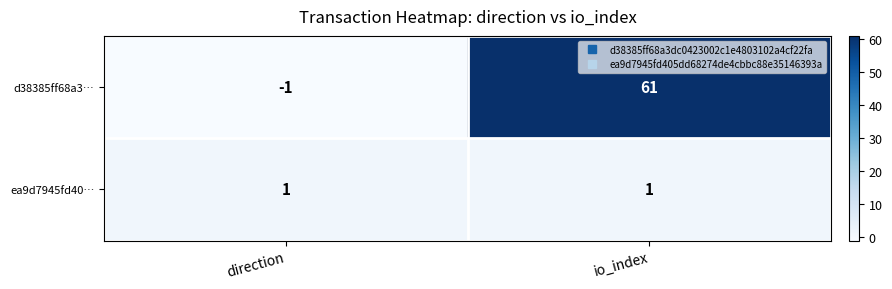

Which series has the largest total across all categories?

d38385ff68a3…